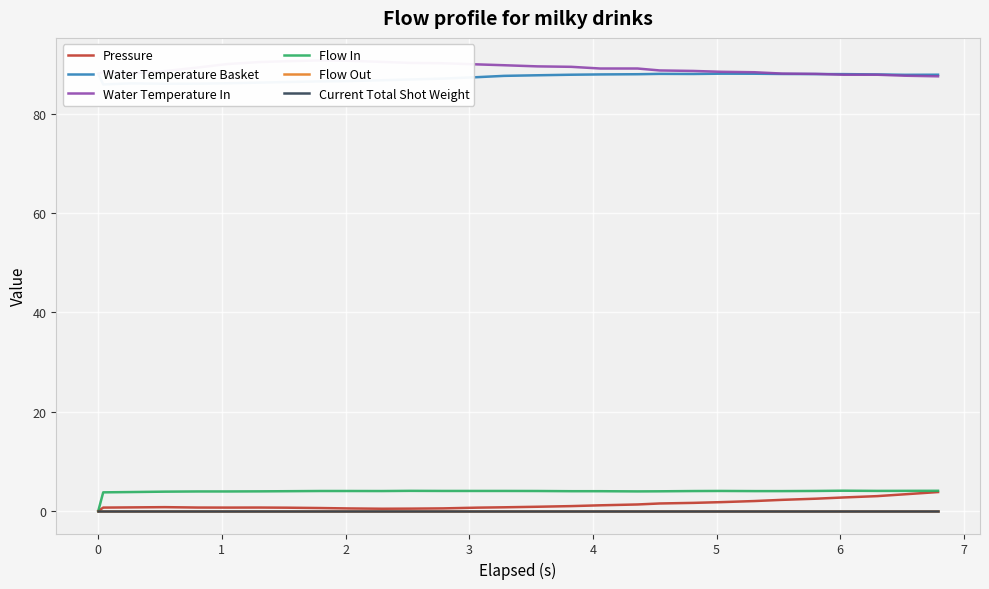

What is the difference between the maximum and minimum values in the Water Temperature Basket series?

2.2